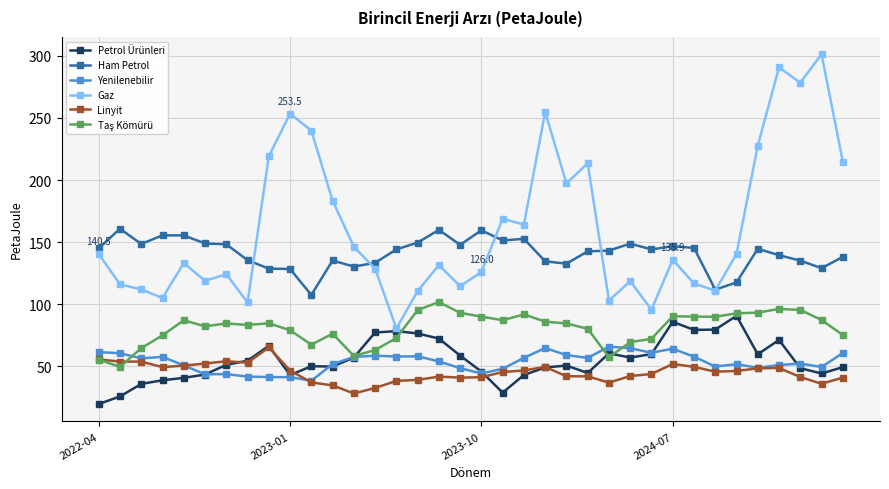

Which series has the largest total across all categories?

Gaz